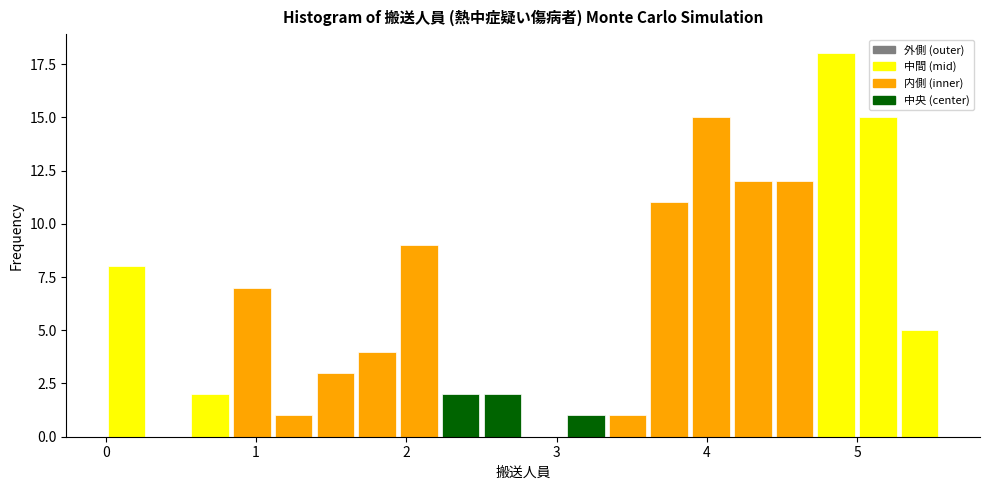

Read against the x-axis, roughly where is the centre of the tallest bar?

4.9